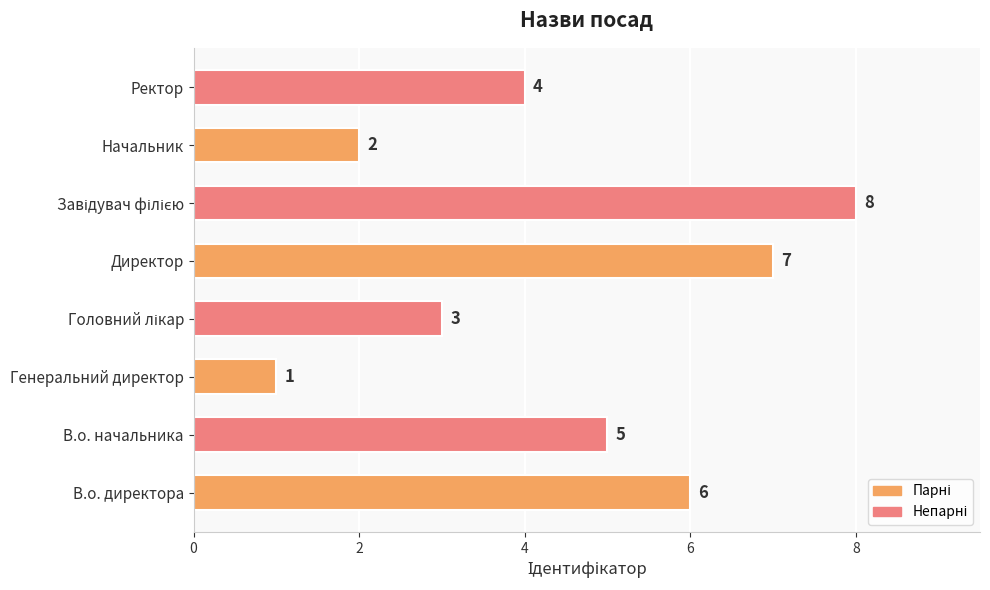

True or false: the data shows 2 at В.о. начальника.

False